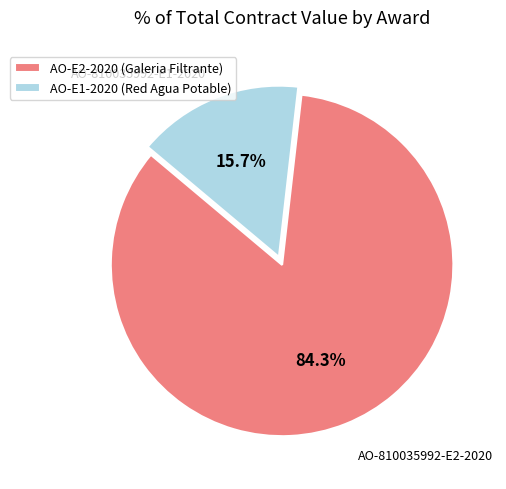

Which has a higher value, AO-E2-2020 (Galeria Filtrante) or AO-E1-2020 (Red Agua Potable)?

AO-E2-2020 (Galeria Filtrante)